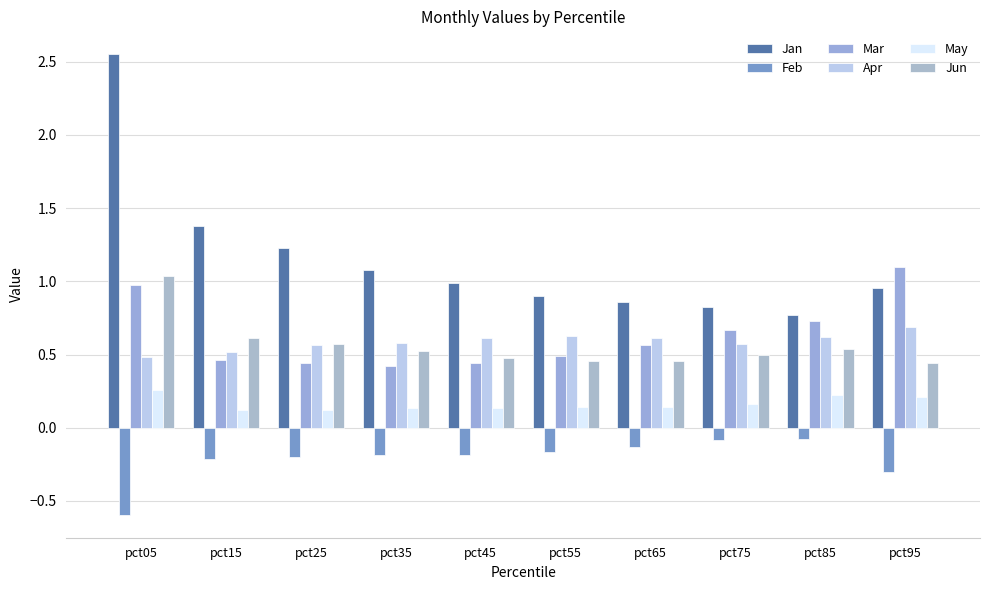

Does the chart contain stacked bars?

No